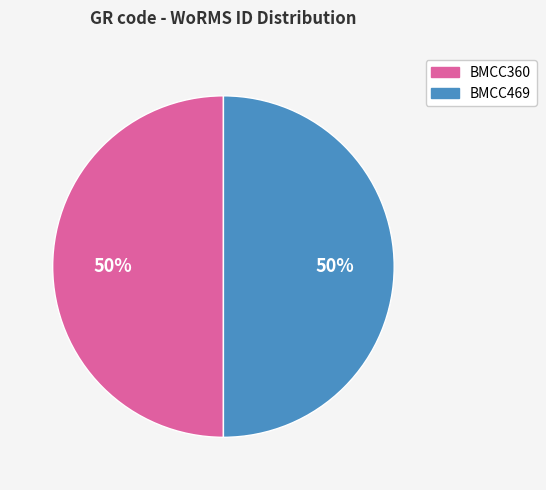

Is the sum of BMCC469 and BMCC360 greater than half?

Yes